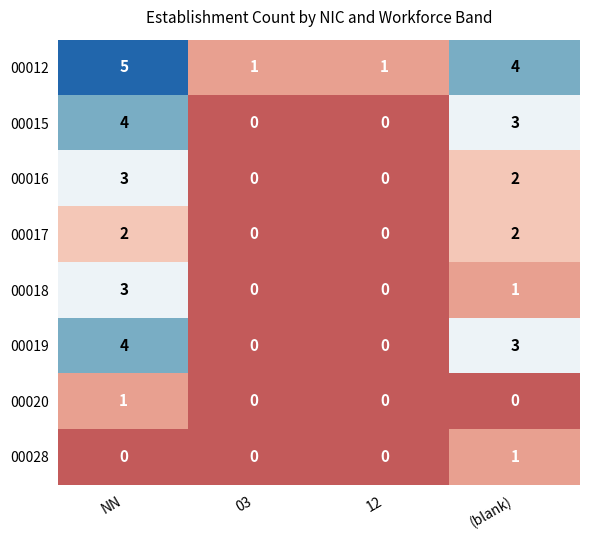

Where is 00019 nearest to the value 2?

(blank)